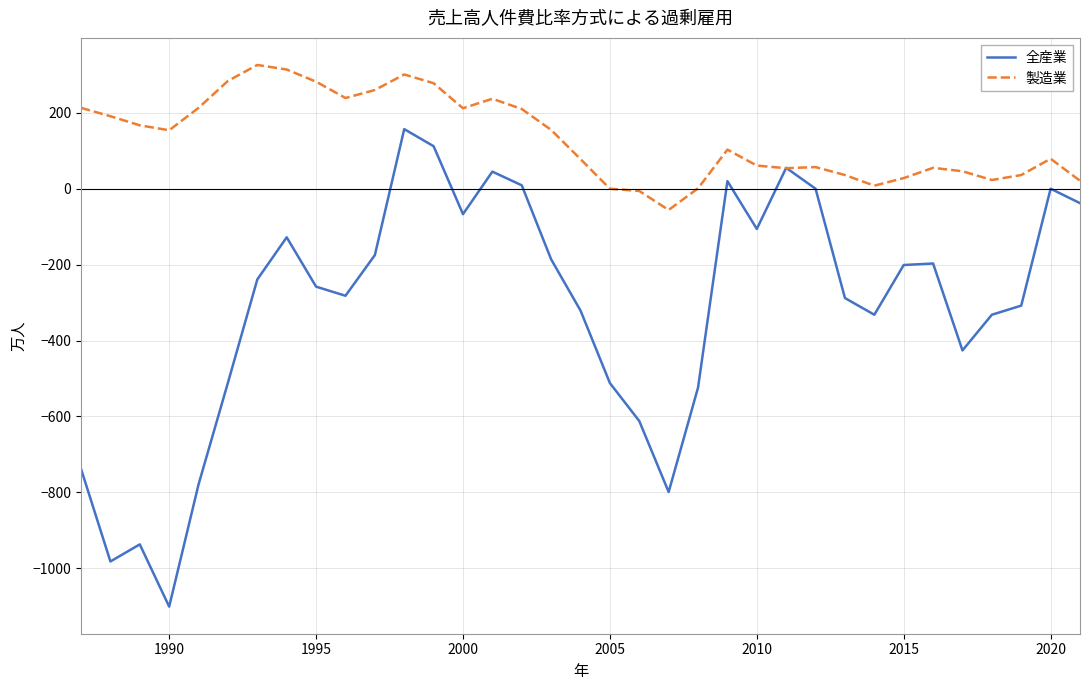

What are all the series names shown in the legend?

全産業, 製造業